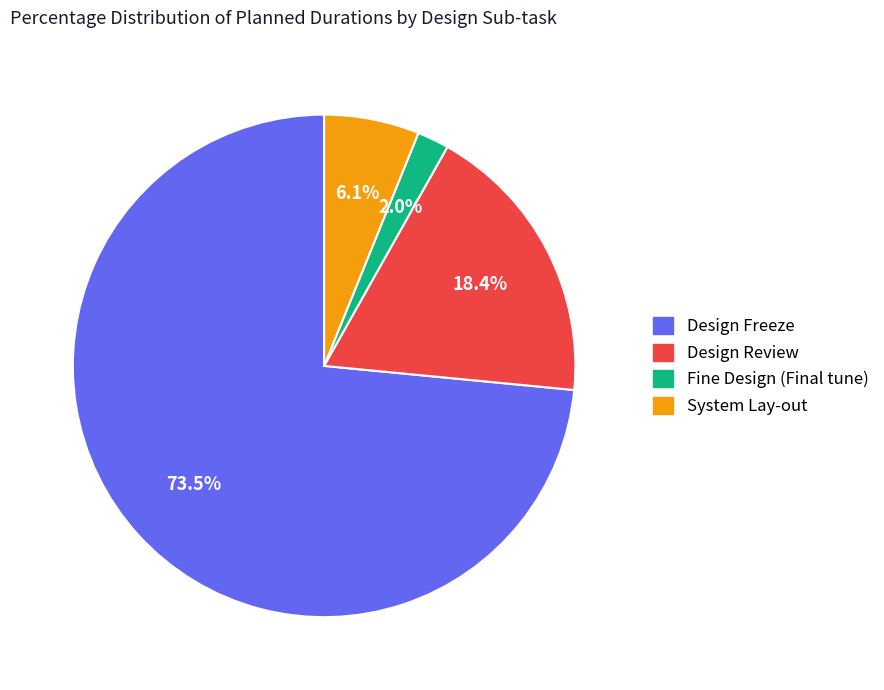

To the nearest percent, what is the combined percentage of Design Freeze and Fine Design?

76%